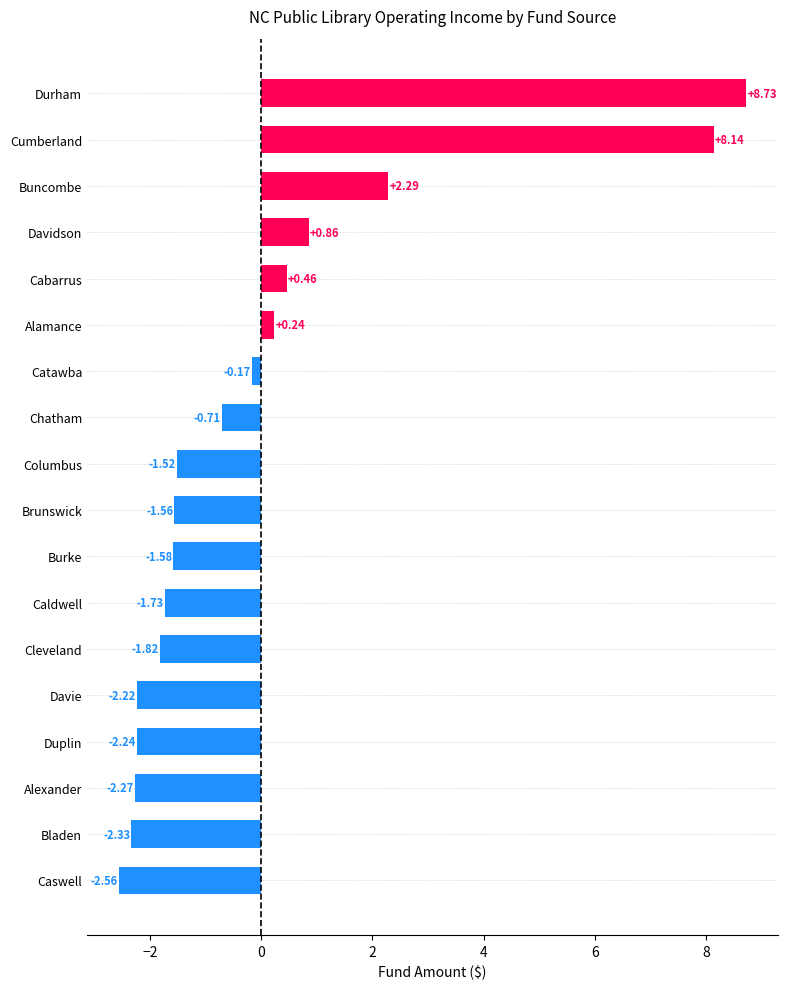

What is the greatest value displayed?

8.7